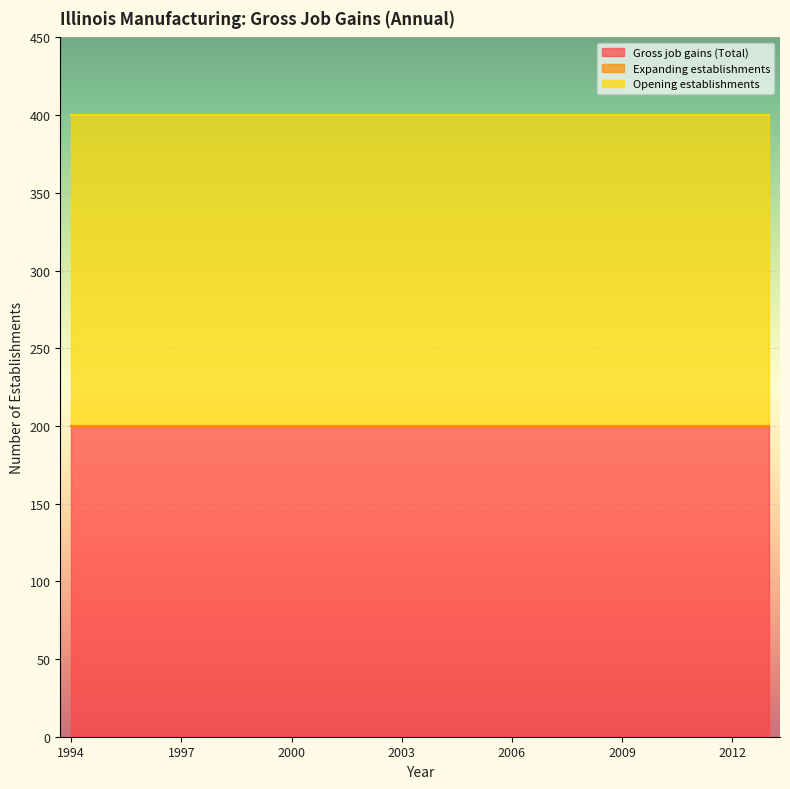

Rank the series by their maximum value, from lowest to highest.

Expanding establishments, Gross job gains (Total), Opening establishments